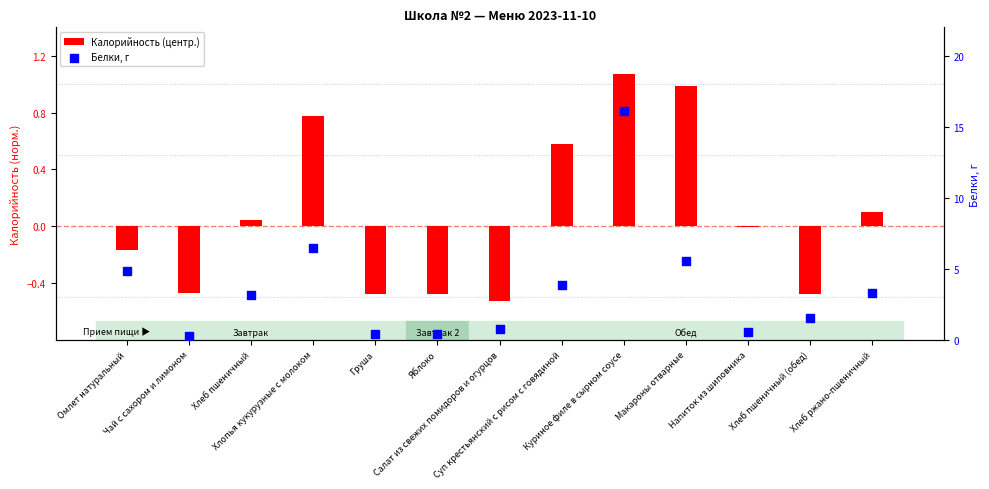

Is the value of Белки, г at Куриное филе в сырном соусе greater than the value of Калорийность (центр.) at Хлопья кукурузные с молоком?

Yes